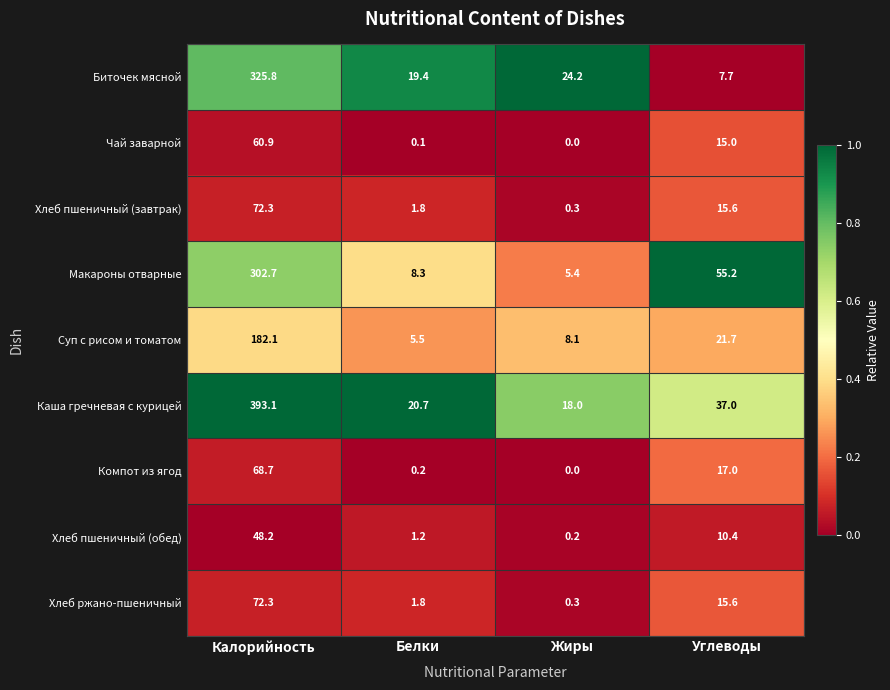

What is the average value of the Хлеб пшеничный (обед) series?

15.0